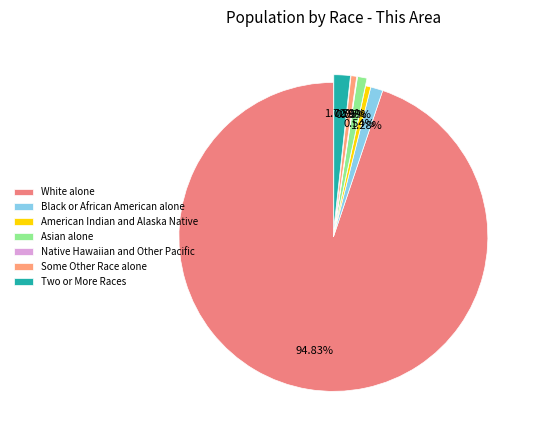

Rank the categories by value from highest to lowest.

White alone, Two or More Races, Black or African American alone, Asian alone, Some Other Race alone, American Indian and Alaska Native, Native Hawaiian and Other Pacific